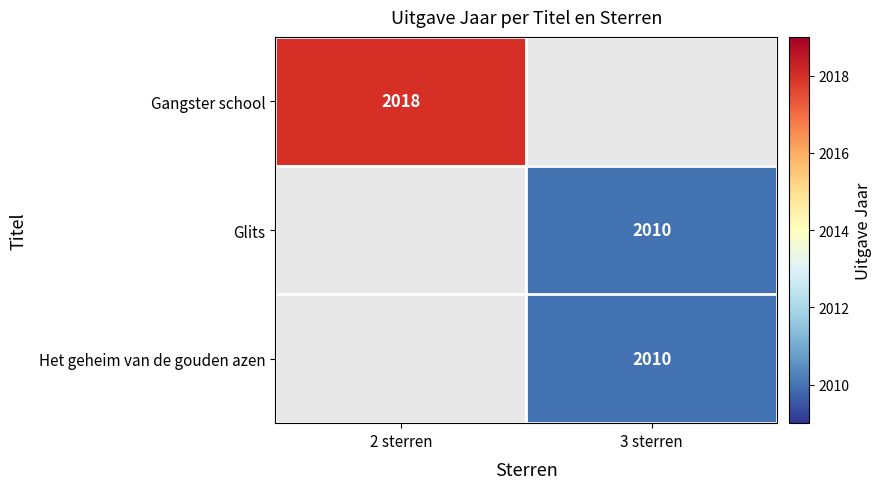

The Glits series shows 2010 at 3 sterren. True or false?

True